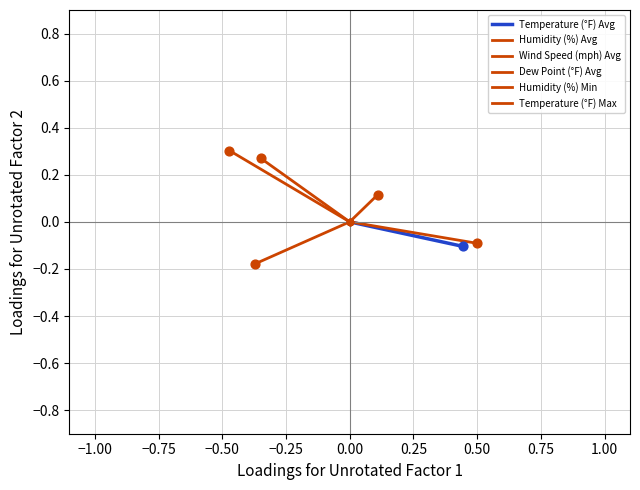

Which series has the widest spread of Y values?

Humidity (%) Min